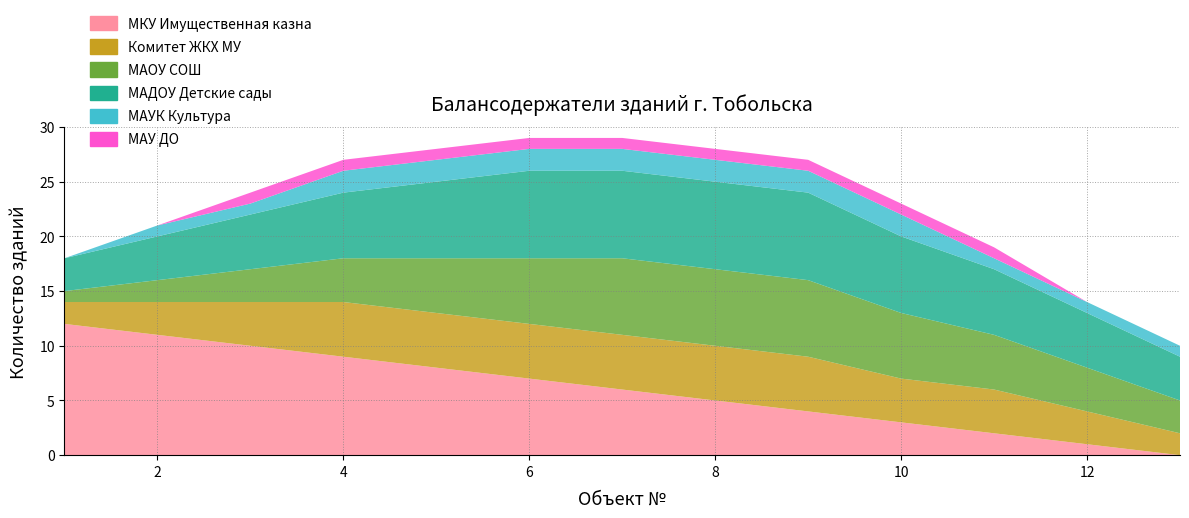

Reading right to left, list all the values displayed in this chart.

МКУ Имущественная казна: 13=0	12=1	11=2	10=3	9=4	8=5	7=6	6=7	5=8	4=9	3=10	2=11	1=12
Комитет ЖКХ МУ: 13=2	12=3	11=4	10=4	9=5	8=5	7=5	6=5	5=5	4=5	3=4	2=3	1=2
МАОУ СОШ: 13=3	12=4	11=5	10=6	9=7	8=7	7=7	6=6	5=5	4=4	3=3	2=2	1=1
МАДОУ Детские сады: 13=4	12=5	11=6	10=7	9=8	8=8	7=8	6=8	5=7	4=6	3=5	2=4	1=3
МАУК Культура: 13=1	12=1	11=1	10=2	9=2	8=2	7=2	6=2	5=2	4=2	3=1	2=1	1=0
МАУ ДО: 13=0	12=0	11=1	10=1	9=1	8=1	7=1	6=1	5=1	4=1	3=1	2=0	1=0